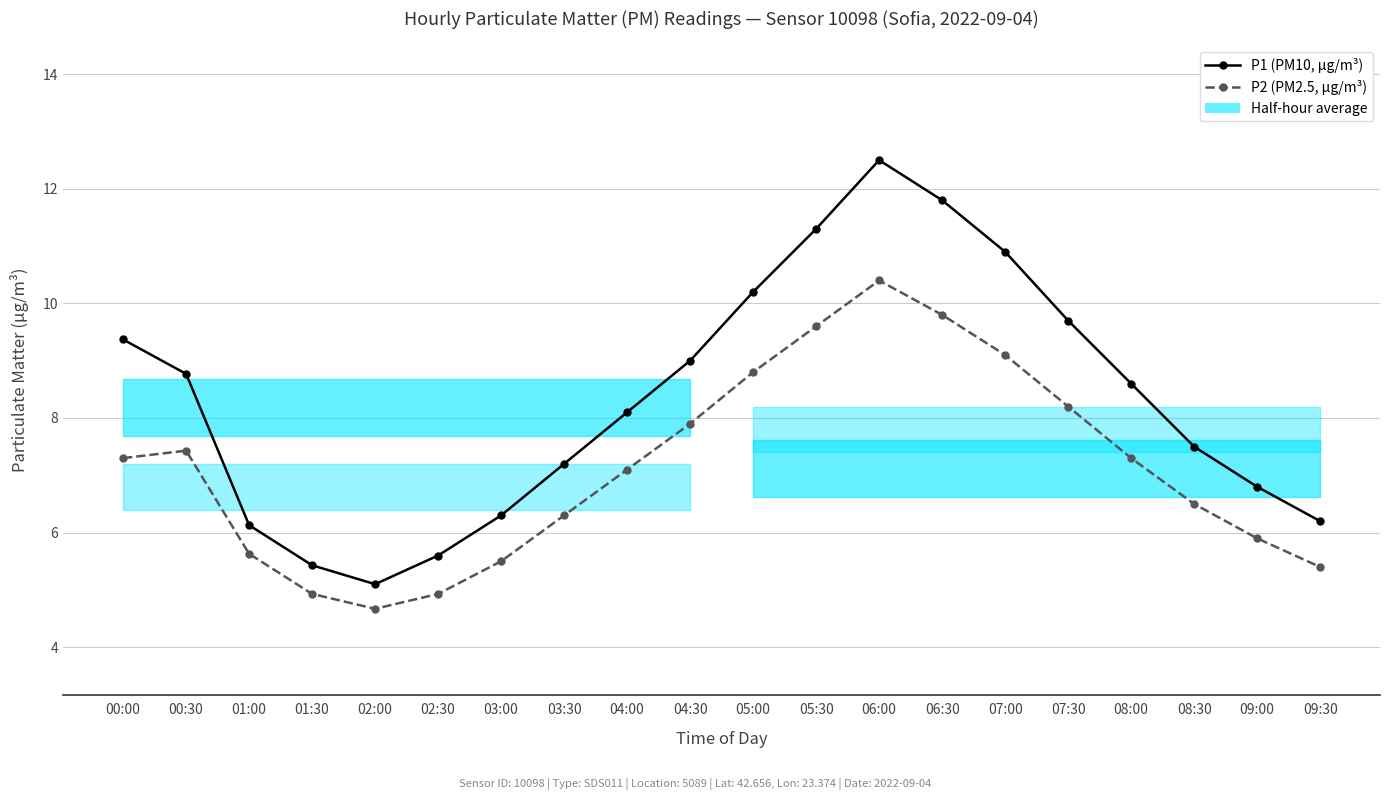

What is the maximum value for P2 (PM2.5, µg/m³)?

10.4